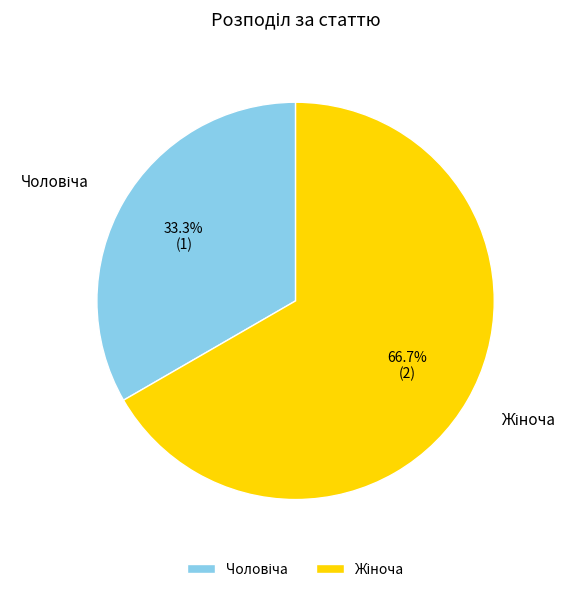

Does any single category account for the majority?

Yes